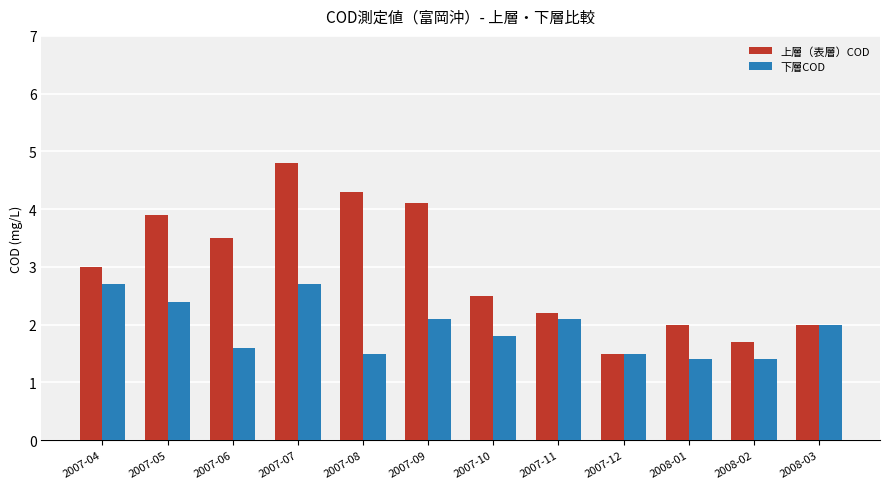

What is the highest value of the 上層（表層）COD series?

4.8